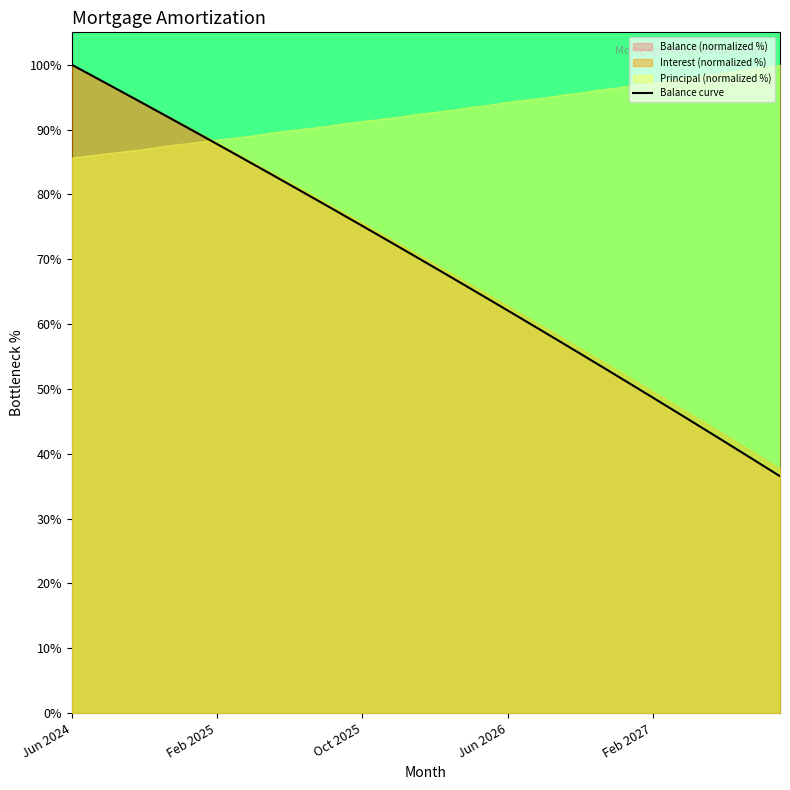

The value of Balance curve at Jun 2026 is 62.1. True or false?

True